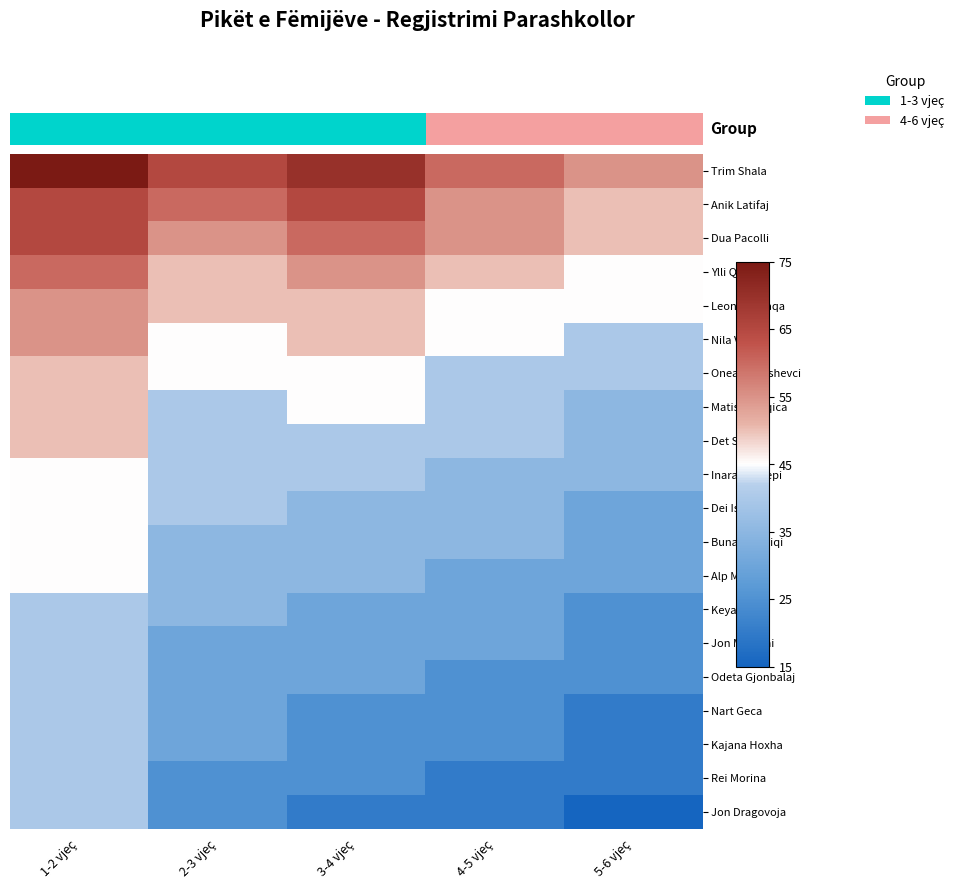

Which category has the lowest value across all series?

5-6 vjeç